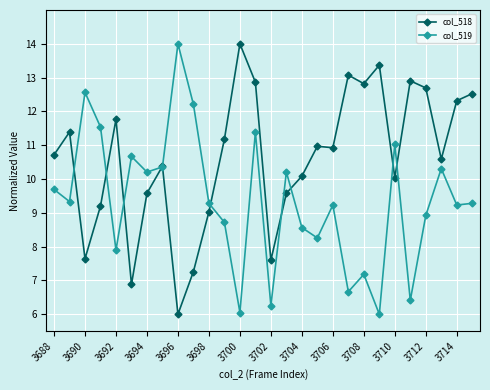

In col_519, how many points are higher than both neighbors (excluding endpoints)?

9